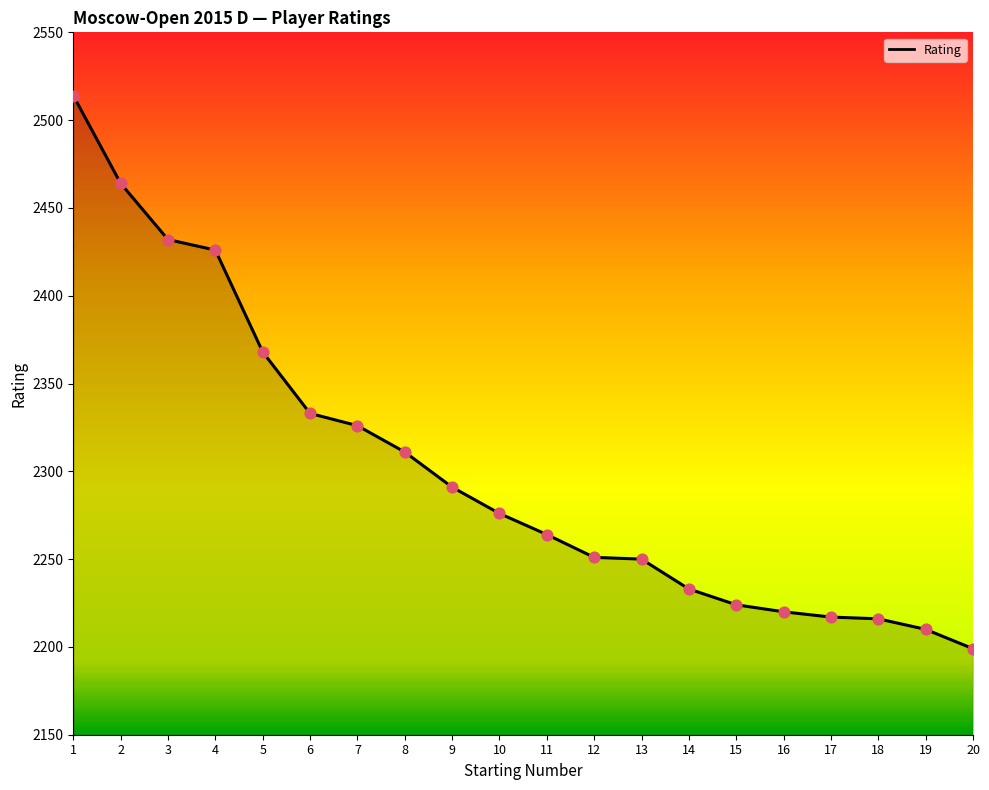

Between 11 and 18, which is larger?

11